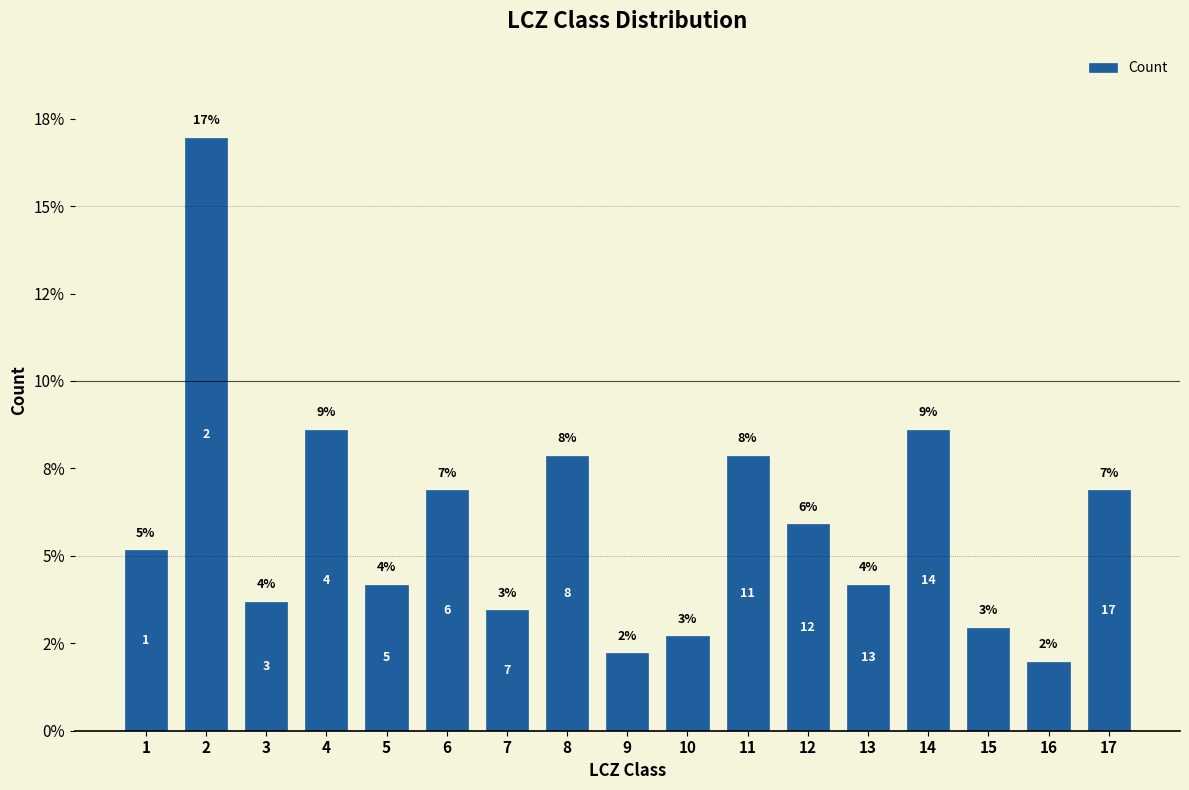

True or false: the data shows 3.7 at 3.

True